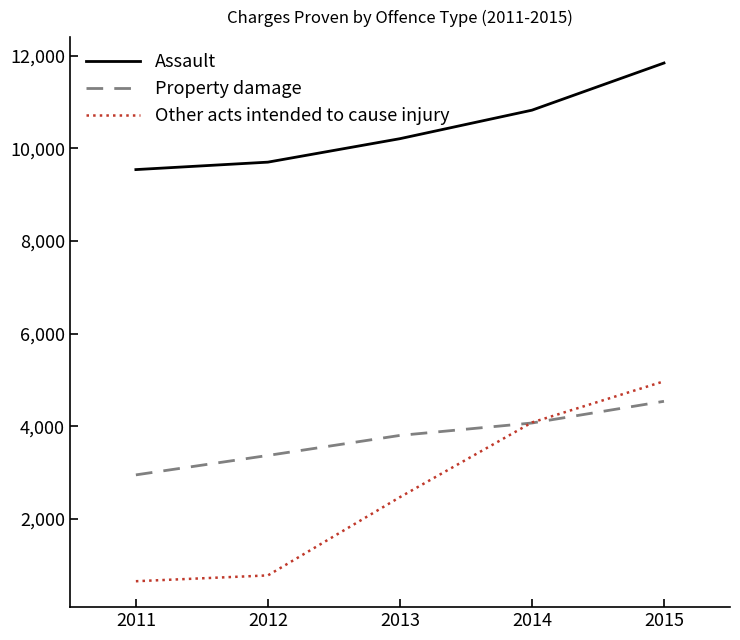

The Property damage series shows 6005 at 2015. True or false?

False